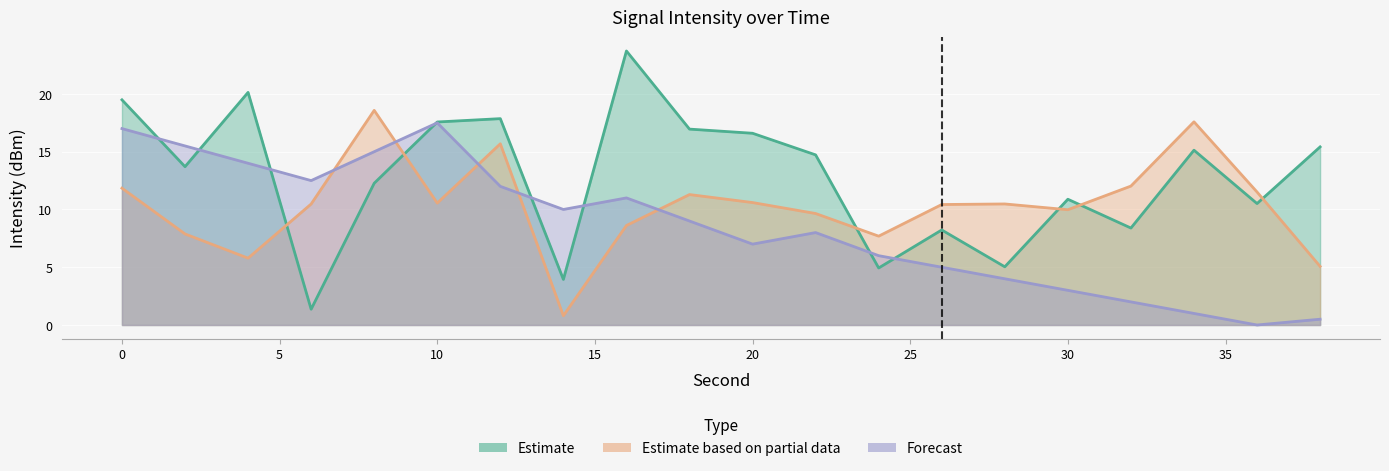

What are all the series names shown in the legend?

Estimate, Estimate based on partial data, Forecast